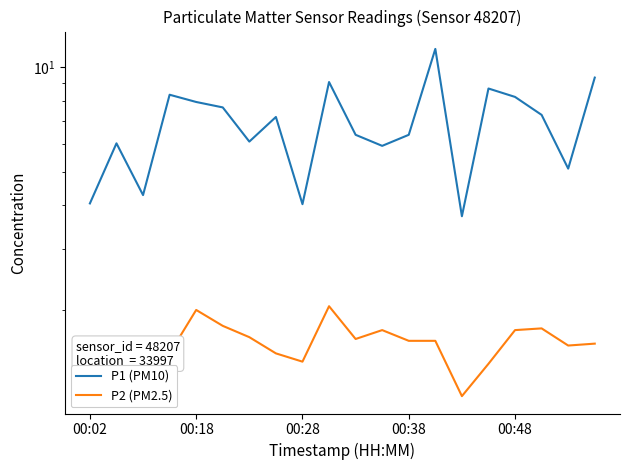

What is the greatest value displayed?

11.3